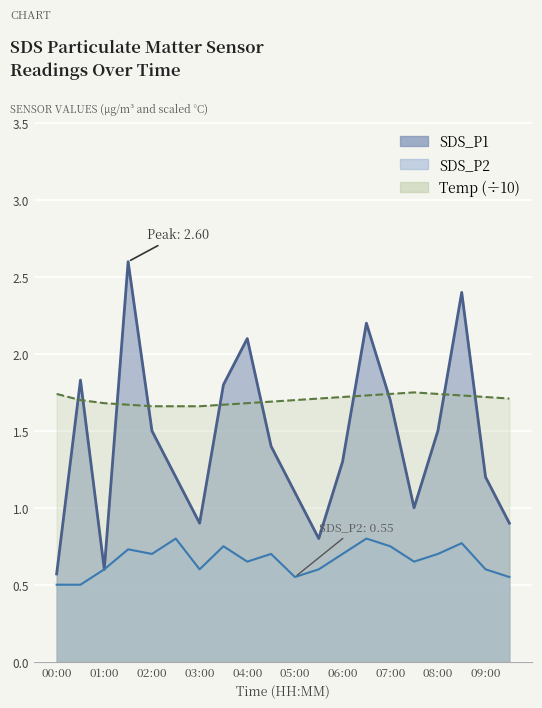

What is the approximate value of Temp at 09:30?

1.7